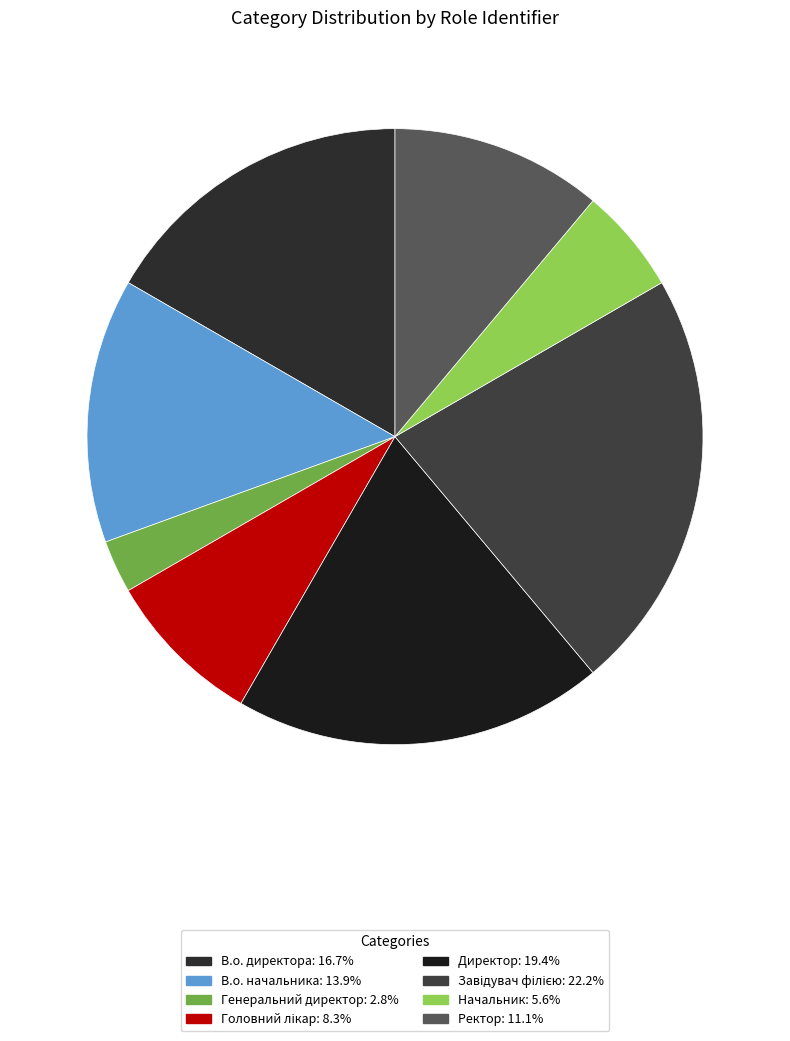

How many slices are in this pie chart?

8